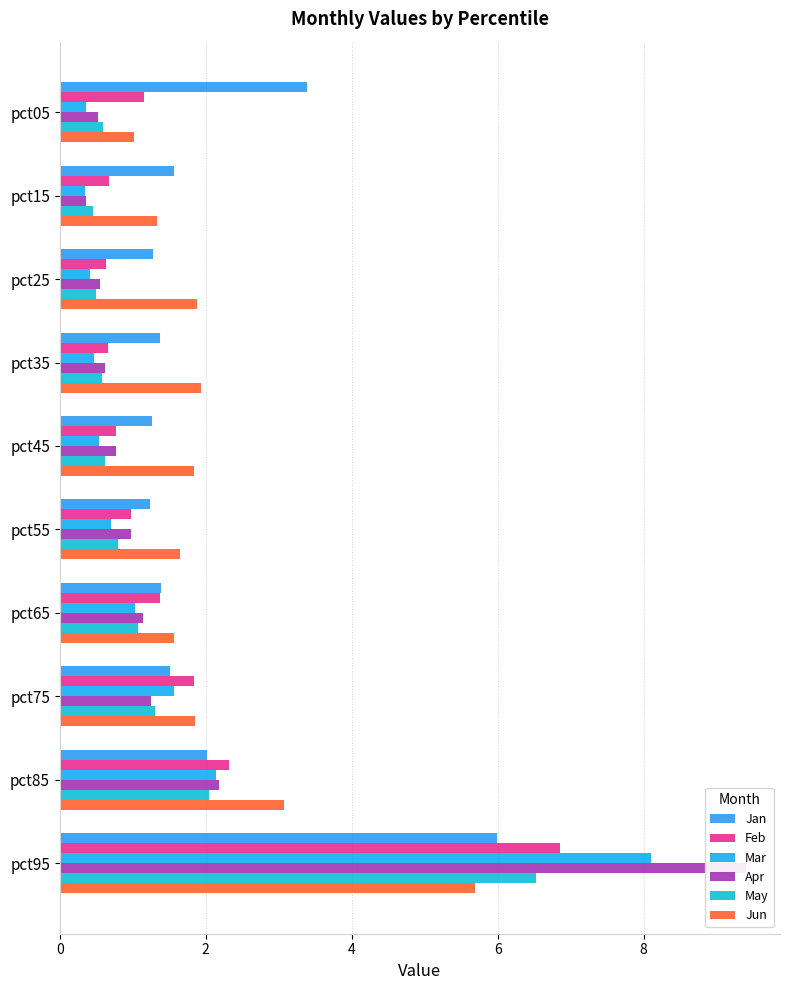

Reading left to right, transcribe all the data shown in this chart.

Jan: 3.4	1.6	1.3	1.4	1.3	1.2	1.4	1.5	2.0	6.0
Feb: 1.2	0.7	0.6	0.7	0.8	1.0	1.4	1.8	2.3	6.9
Mar: 0.4	0.3	0.4	0.5	0.5	0.7	1.0	1.6	2.1	8.1
Apr: 0.5	0.4	0.6	0.6	0.8	1.0	1.1	1.3	2.2	9.4
May: 0.6	0.5	0.5	0.6	0.6	0.8	1.1	1.3	2.1	6.5
Jun: 1.0	1.3	1.9	1.9	1.8	1.7	1.6	1.8	3.1	5.7